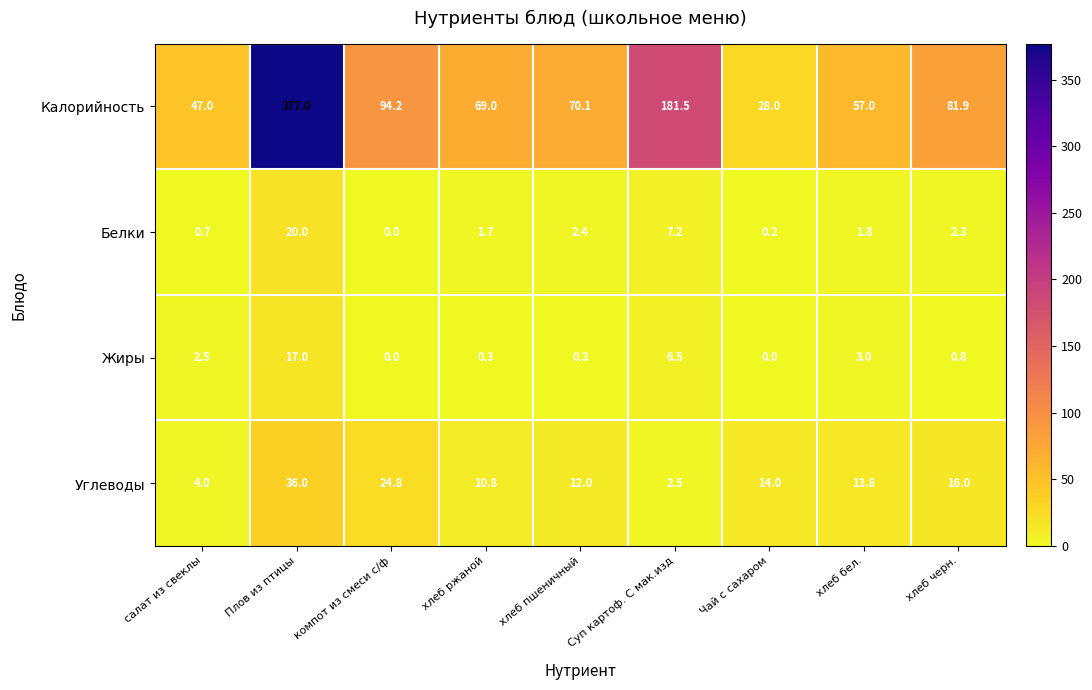

How many data points in Жиры are above 0?

7